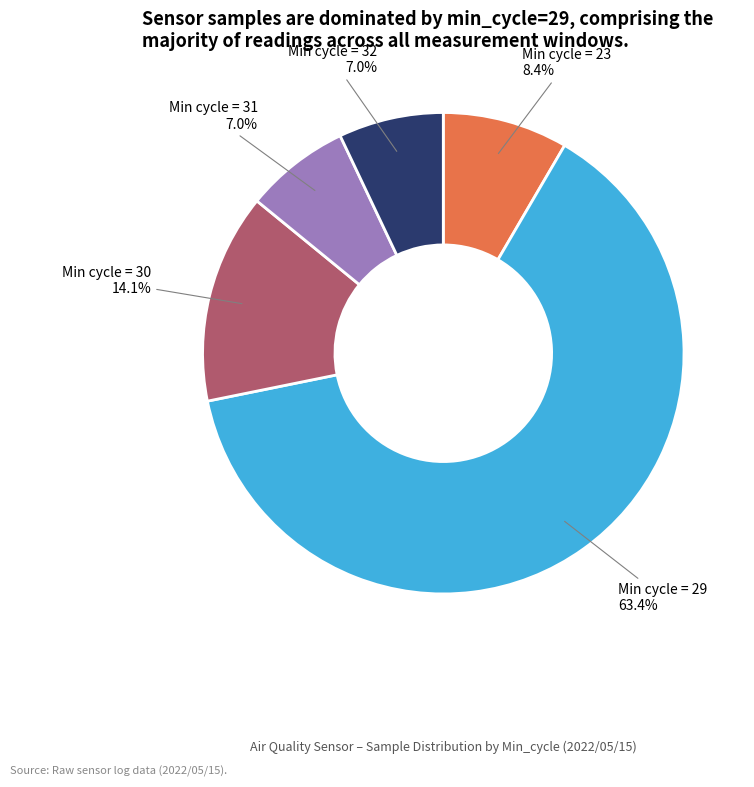

Which category accounts for the majority?

Min cycle = 29